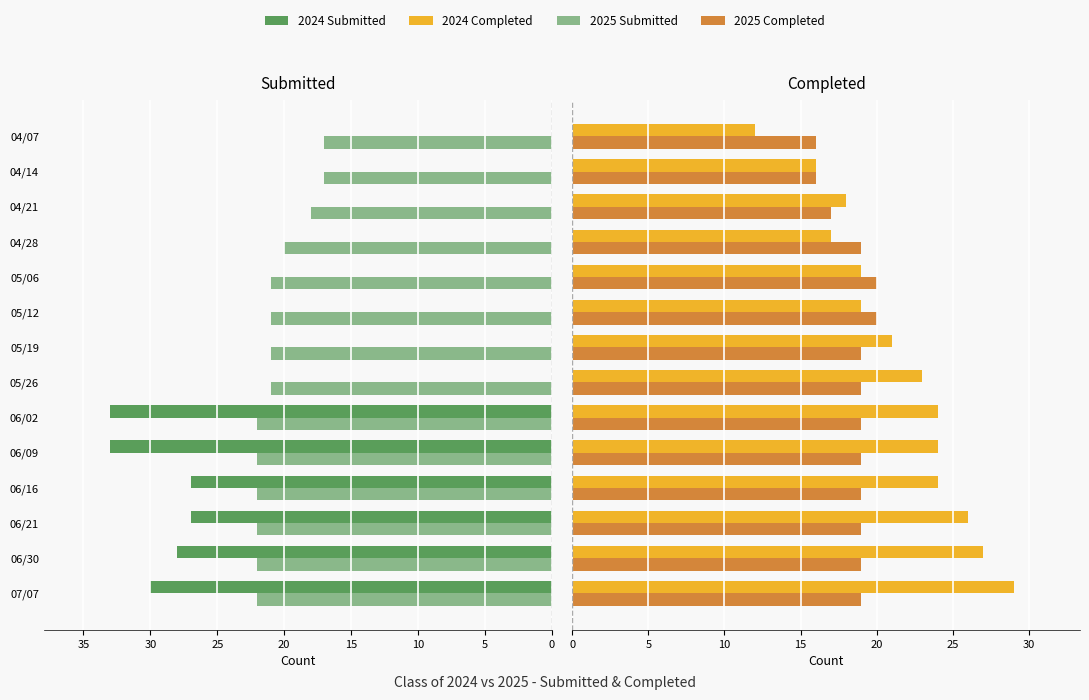

Reading right to left, what are all the values shown in this chart?

2024 Submitted: 0	0	0	0	0	0	0	0	33	33	27	27	28	30
2025 Submitted: 17	17	18	20	21	21	21	21	22	22	22	22	22	22
2024 Completed: 12	16	18	17	19	19	21	23	24	24	24	26	27	29
2025 Completed: 16	16	17	19	20	20	19	19	19	19	19	19	19	19